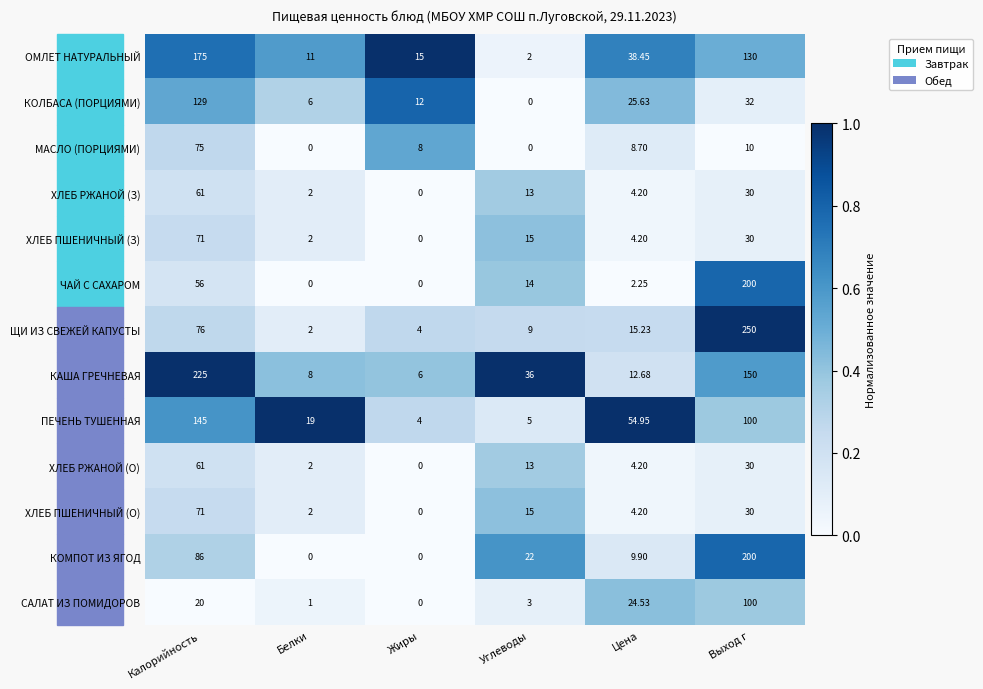

Which category has the lowest value in the ПЕЧЕНЬ ТУШЕННАЯ series?

Жиры